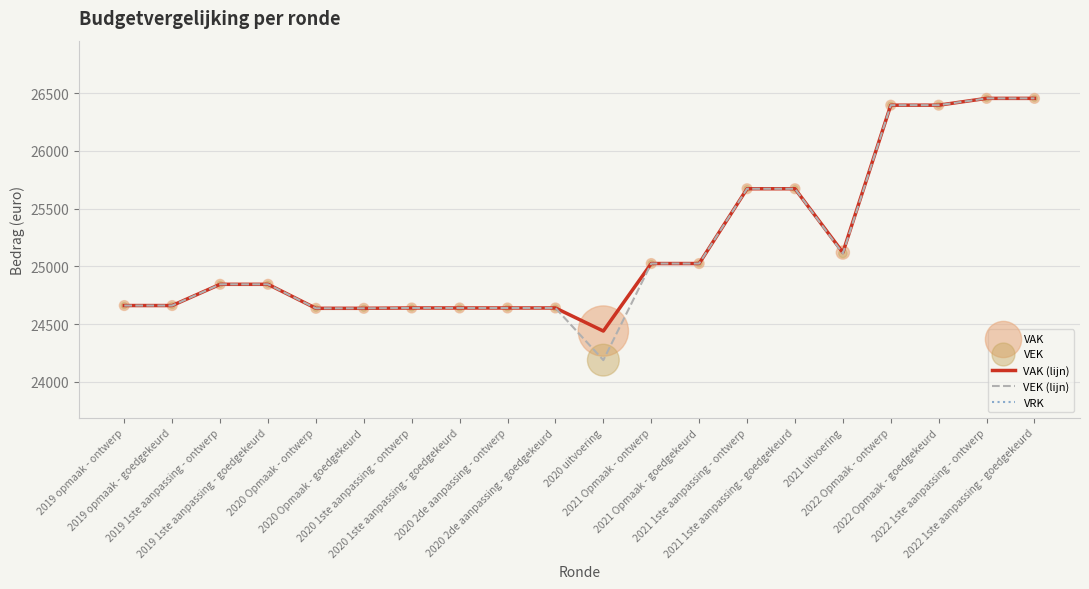

Is the value of VAK at 2021 uitvoering greater than the value of VRK at 2021 Opmaak - ontwerp?

Yes